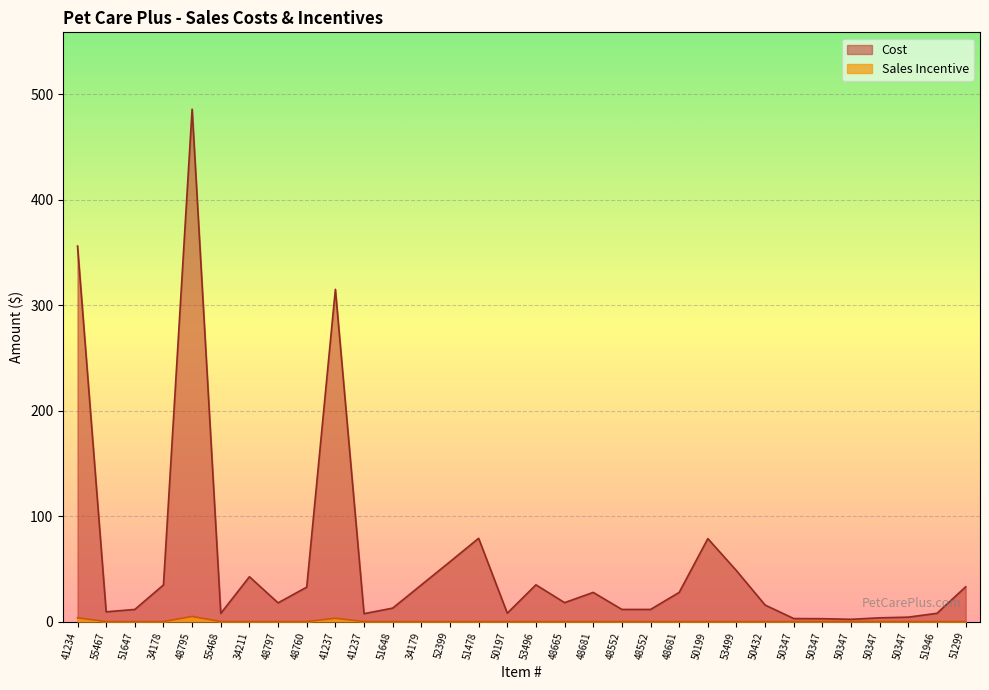

Which category has the lowest value in the Sales Incentive series?

55467